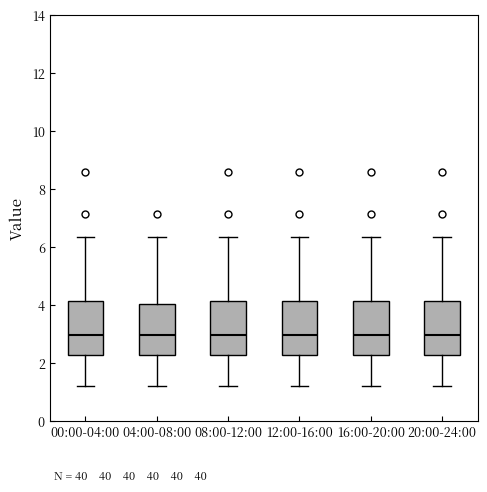

Reading left to right, transcribe this box plot: for each box, give where its median line is, the range the box spans, and where its two whiskers end, as read against the y-axis. The values are not printed on the chart, so give them approximately, as read against the axis.

00:00-04:00: median 3.0, box 2.2 to 4.2, whiskers 1.2 to 6.4
04:00-08:00: median 3.0, box 2.2 to 4.0, whiskers 1.2 to 6.4
08:00-12:00: median 3.0, box 2.2 to 4.2, whiskers 1.2 to 6.4
12:00-16:00: median 3.0, box 2.2 to 4.2, whiskers 1.2 to 6.4
16:00-20:00: median 3.0, box 2.2 to 4.2, whiskers 1.2 to 6.4
20:00-24:00: median 3.0, box 2.2 to 4.2, whiskers 1.2 to 6.4